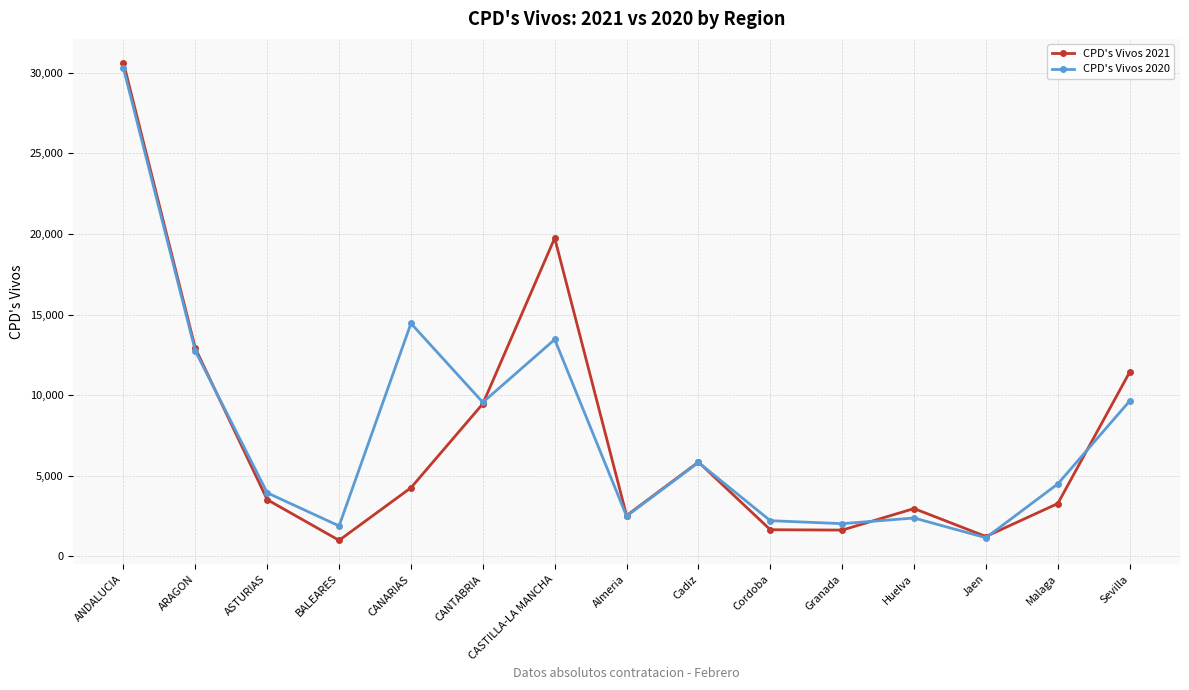

Which series has the largest range (max minus min)?

CPD's Vivos 2021